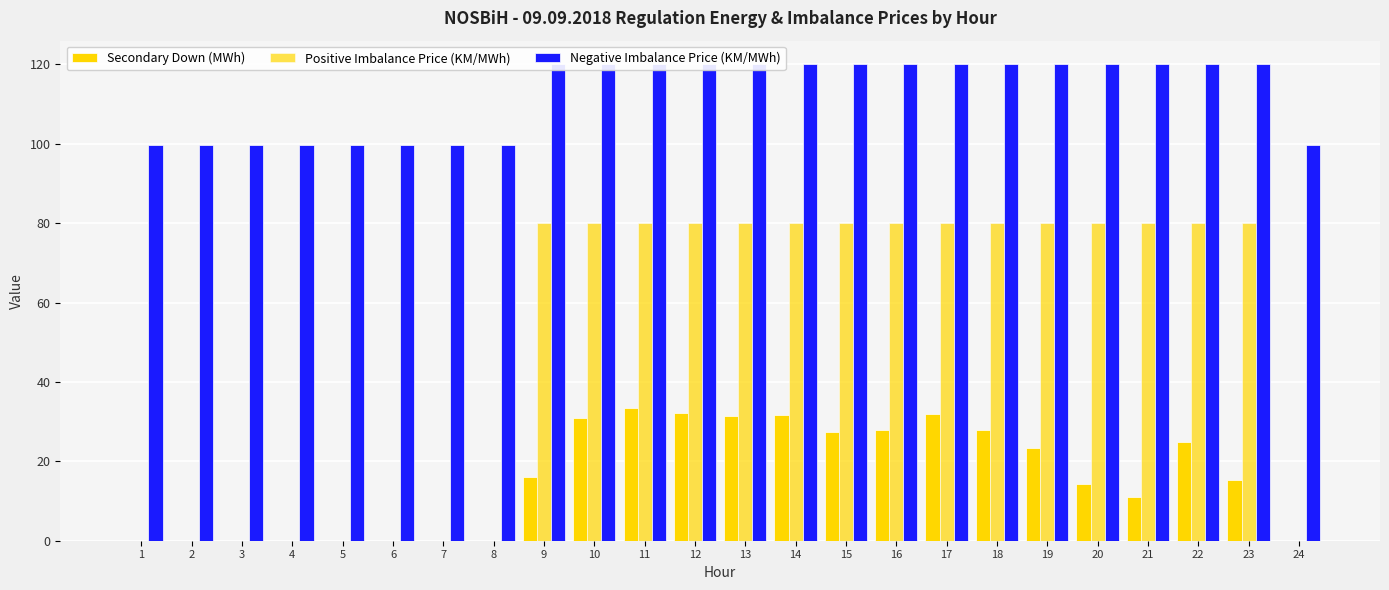

At which label is Negative Imbalance Price (KM/MWh) closest to 109?

1